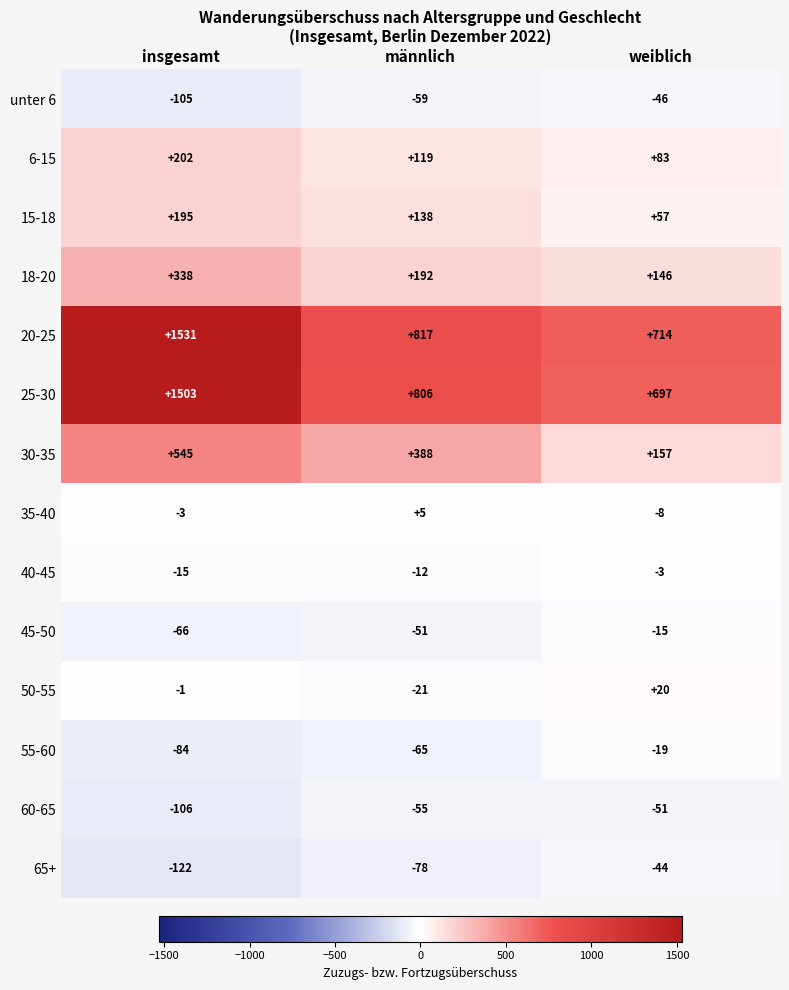

At which category is the sum across all series the highest?

insgesamt